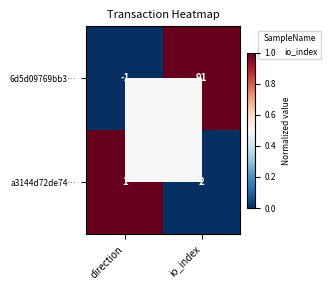

At which category does the chart reach its peak across all series?

io_index